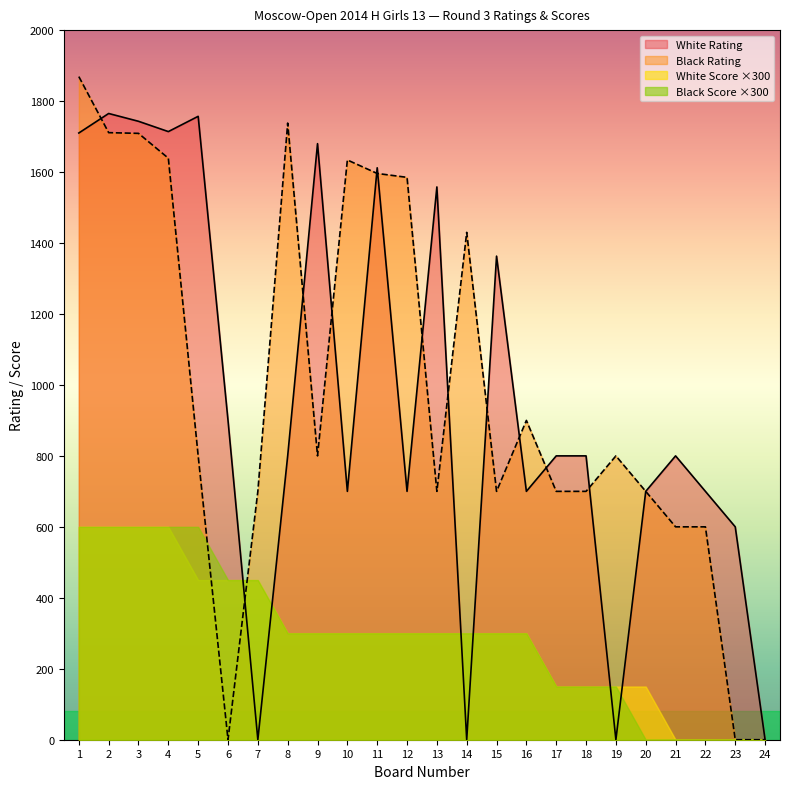

True or false: White Rating and Black Rating intersect in this chart.

True